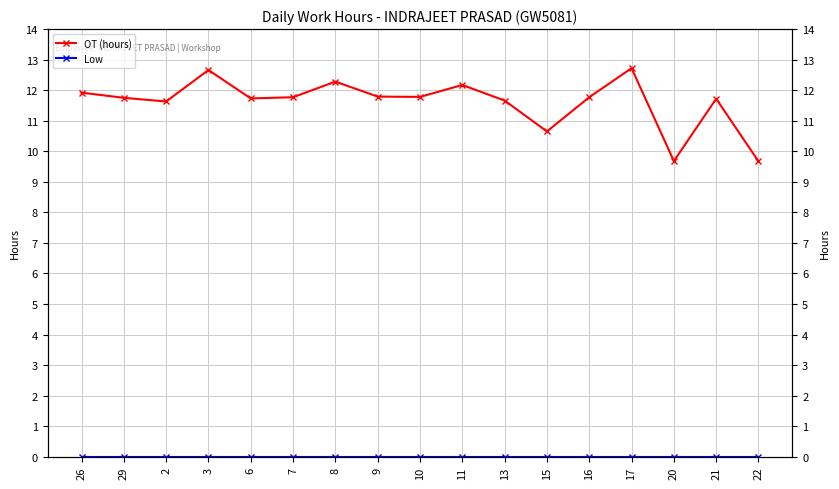

List the labels in order of Low value, smallest first.

26, 29, 2, 3, 6, 7, 8, 9, 10, 11, 13, 15, 16, 17, 20, 21, 22